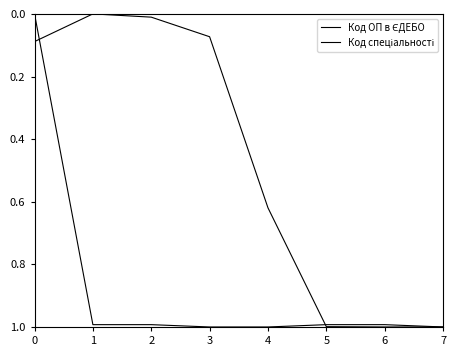

Between 4 and 5, which series saw the biggest shift?

Код ОП в ЄДЕБО